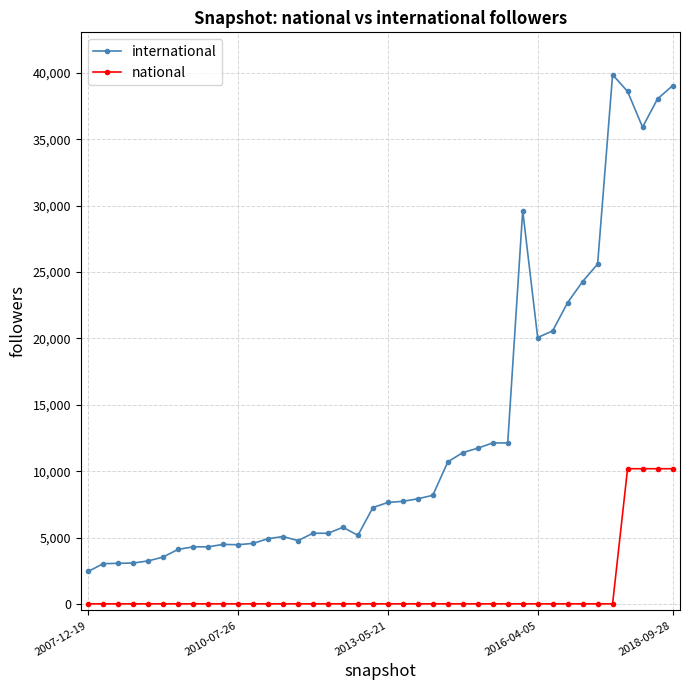

Rank the series by their maximum value, from highest to lowest.

international, national